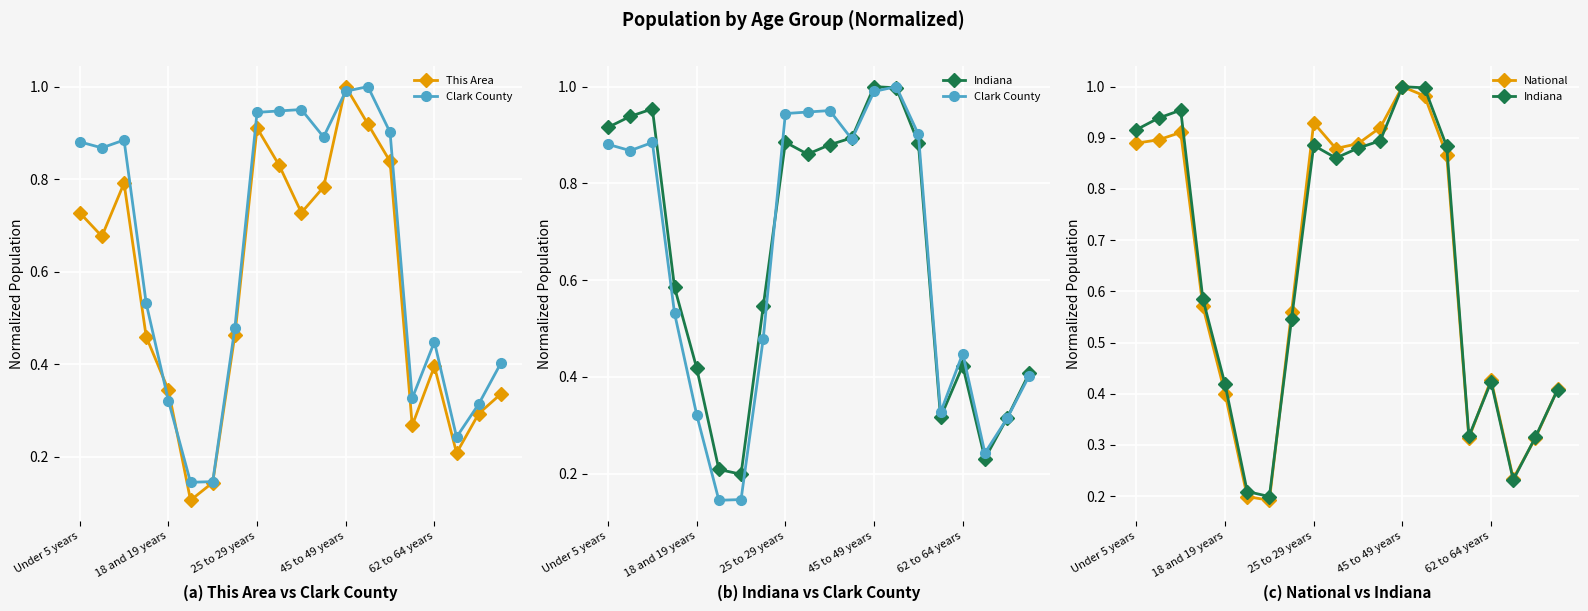

List the series in order of their peak value, highest first.

This Area, Clark County, Indiana, National